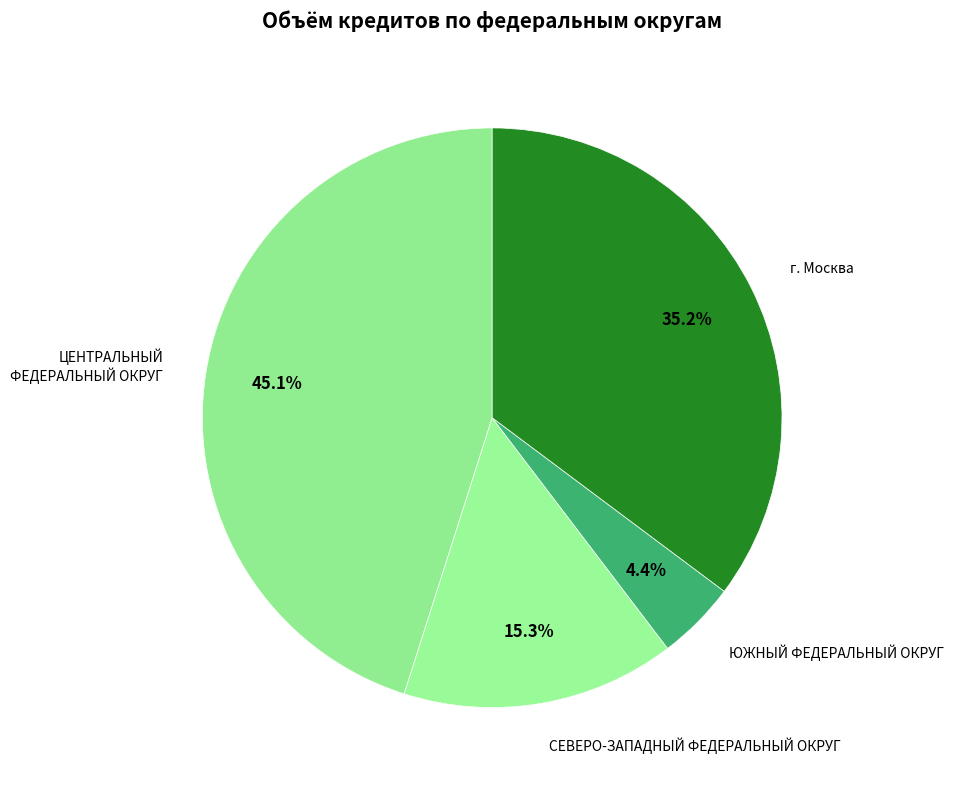

To the nearest percent, what is the difference between the largest and smallest slice percentages?

41%